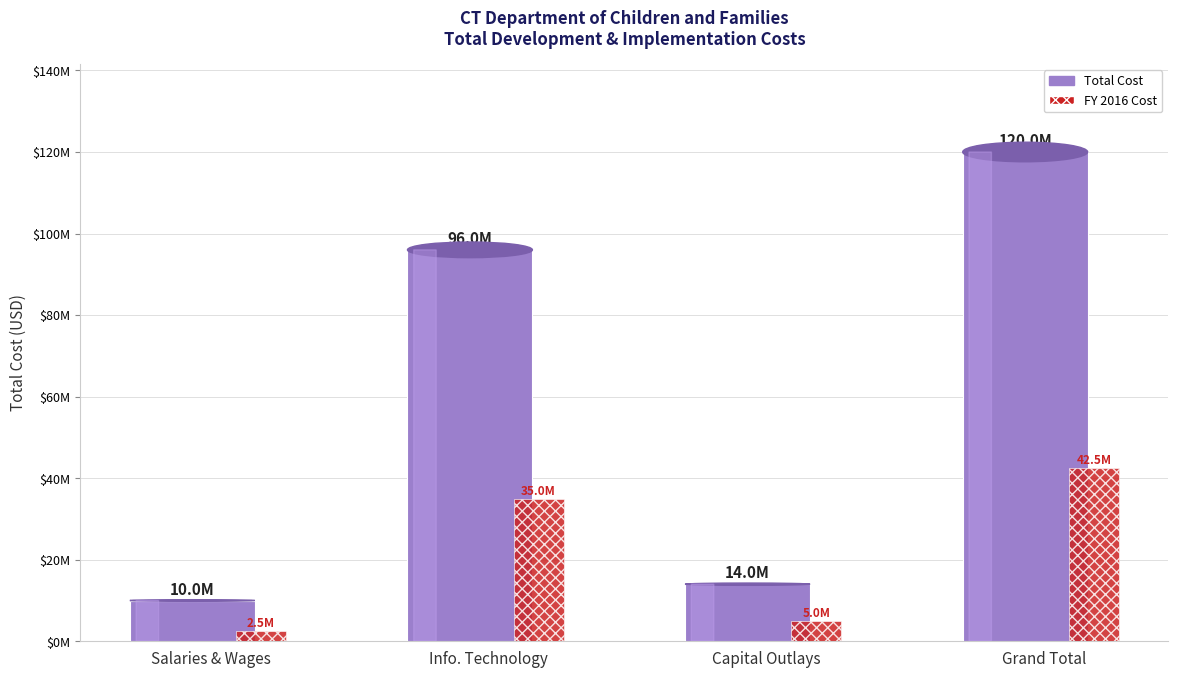

Rank the series by their maximum value, from highest to lowest.

Total Cost, FY 2016 Cost